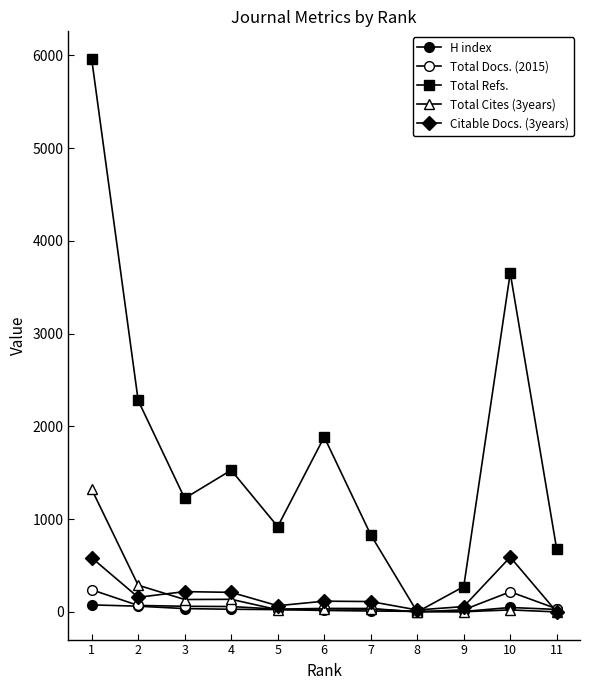

How many values in the Total Refs. series are below 1224?

5